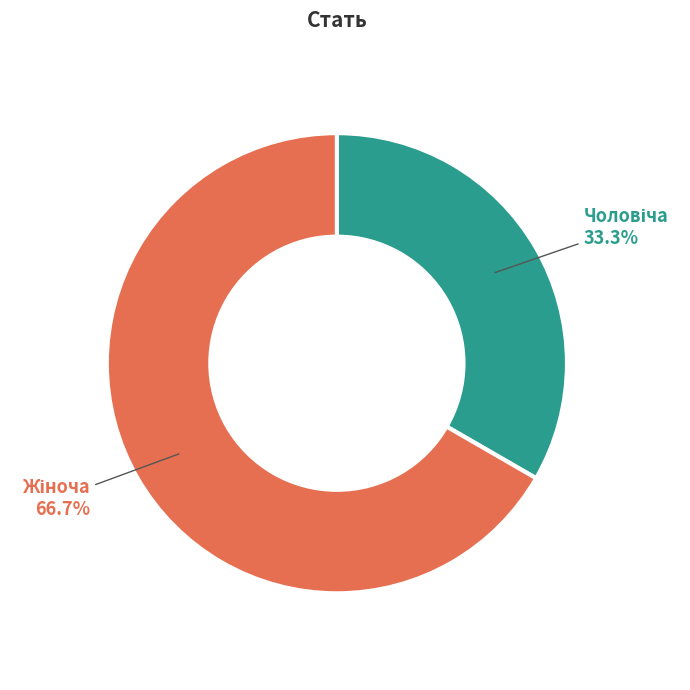

Does any single category account for the majority?

Yes